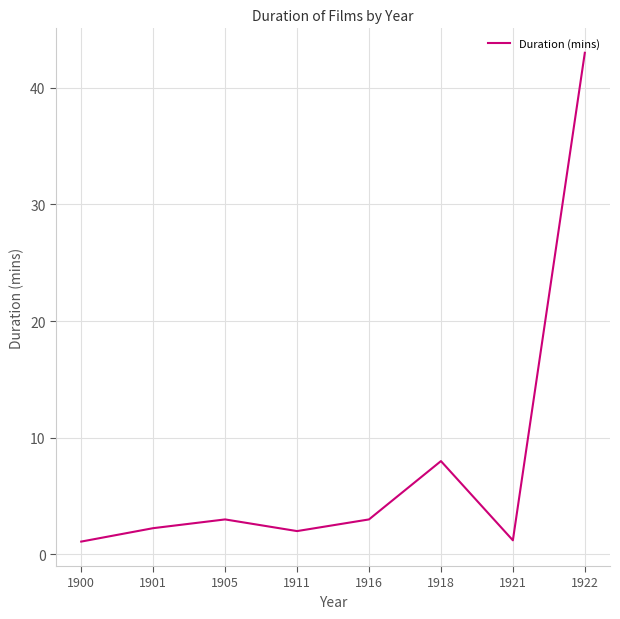

True or false: the data shows 14.0 at 1918.

False